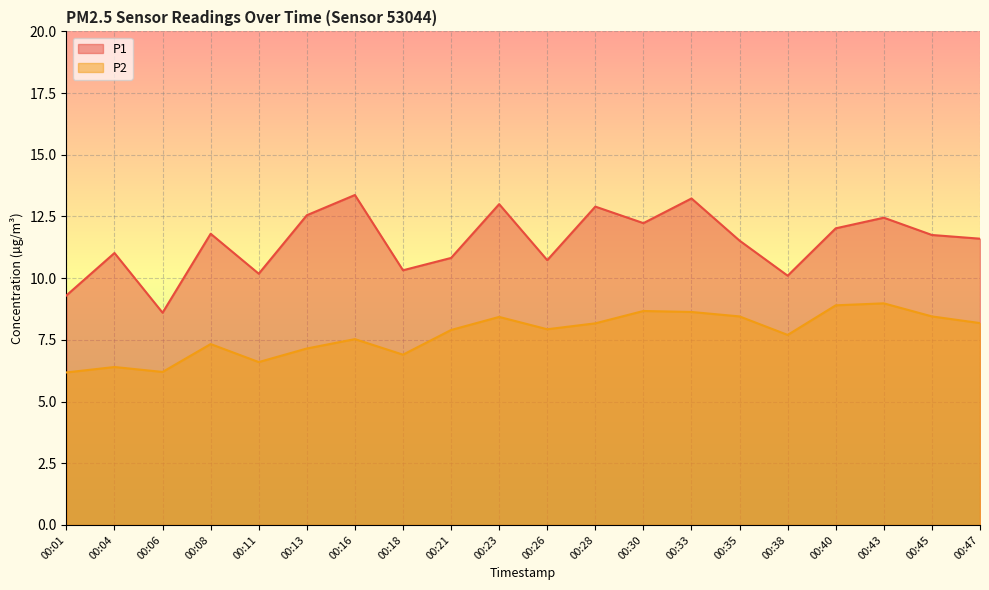

The P1 series shows 10.7 at 00:26. True or false?

True